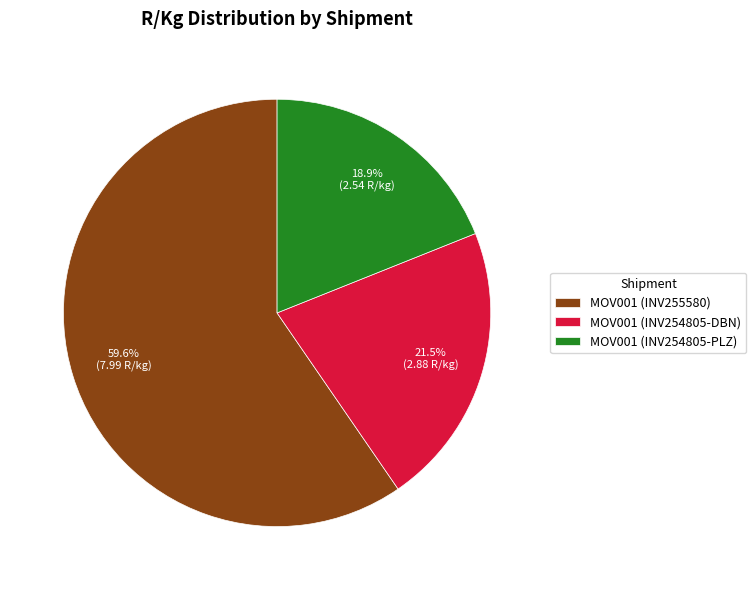

Do MOV001 (INV254805-DBN) and MOV001 (INV254805-PLZ) together represent more than half of the pie?

No